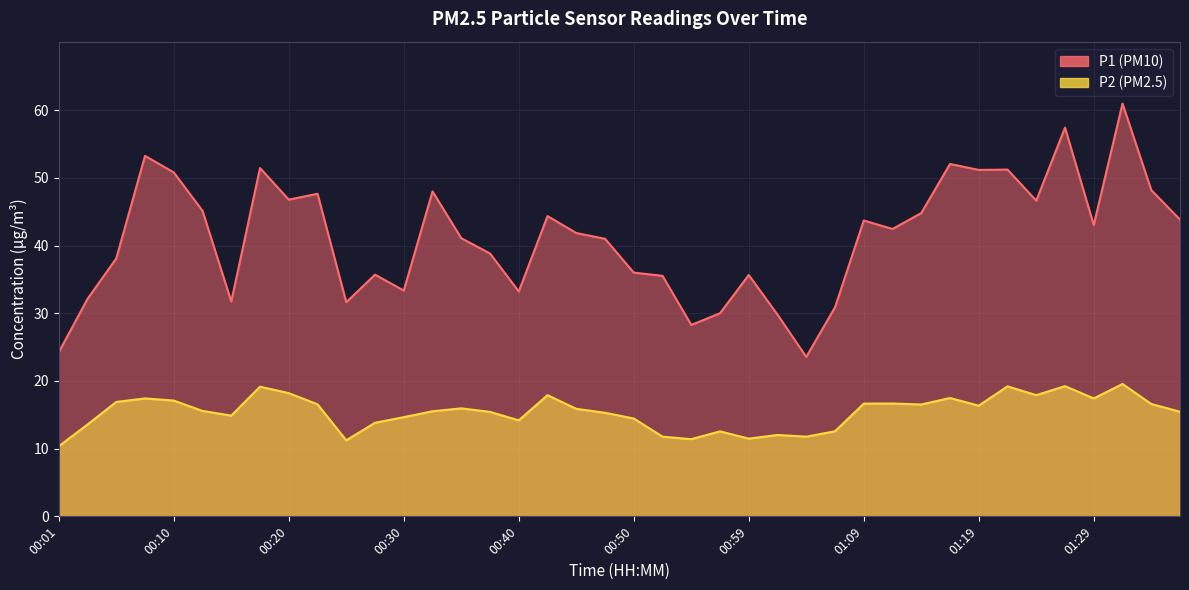

How many lines are shown in the chart?

2